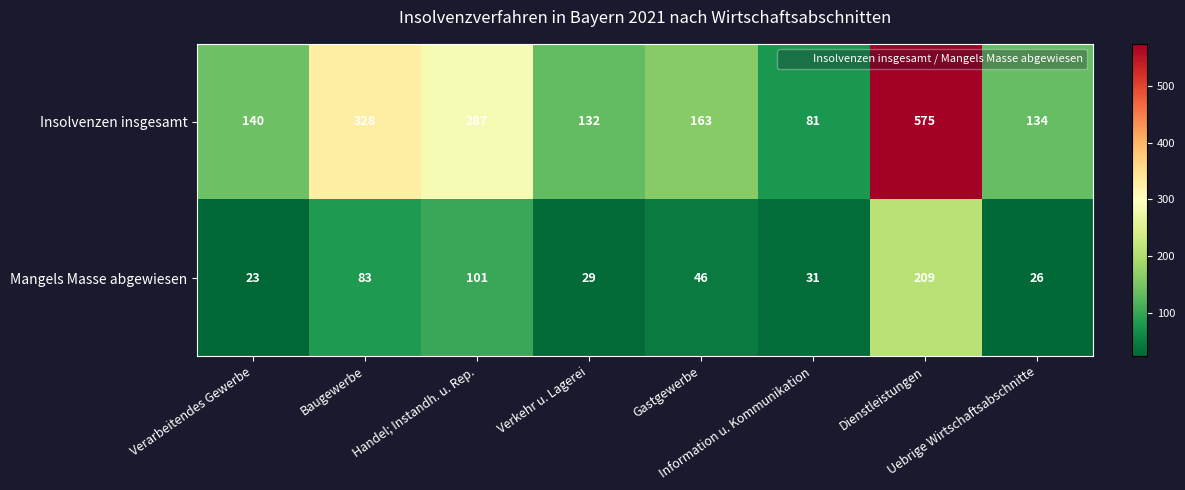

Rank the series at Information u. Kommunikation from lowest to highest value.

Mangels Masse abgewiesen, Insolvenzen insgesamt